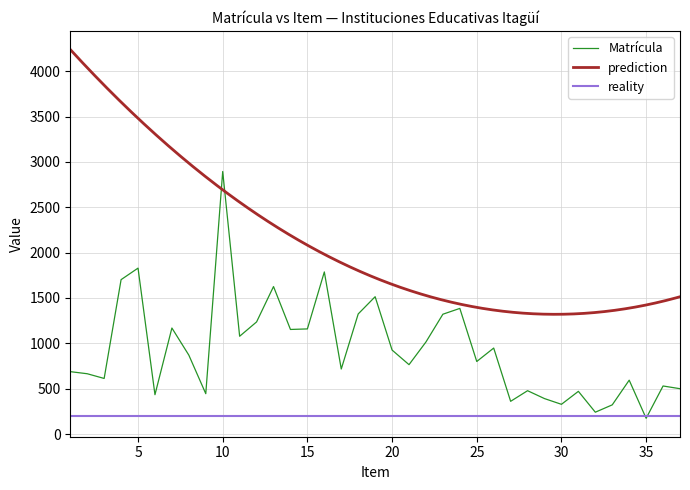

What is the average value?

931